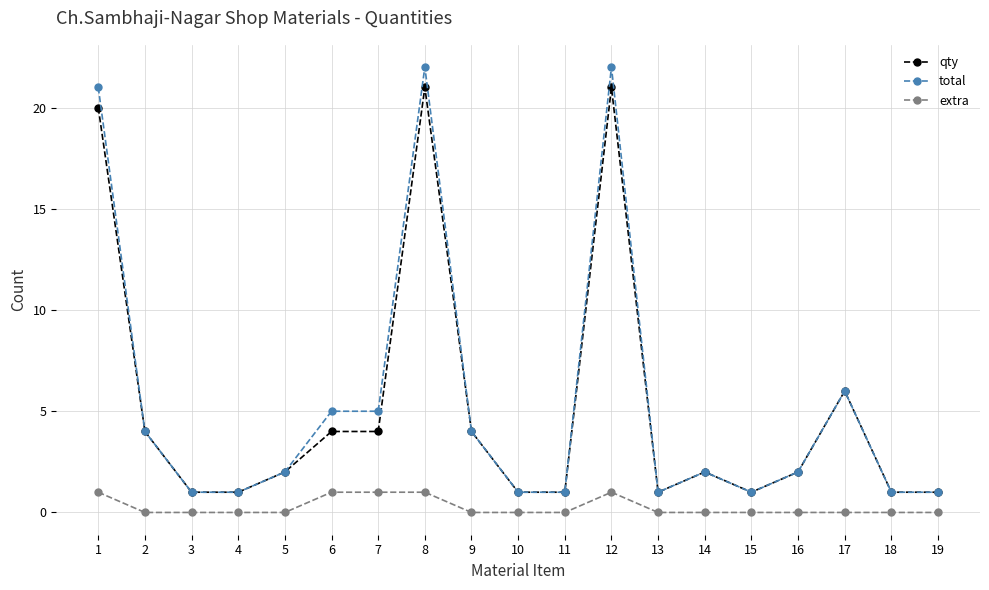

What is the difference between the second highest and minimum values in the qty series?

20